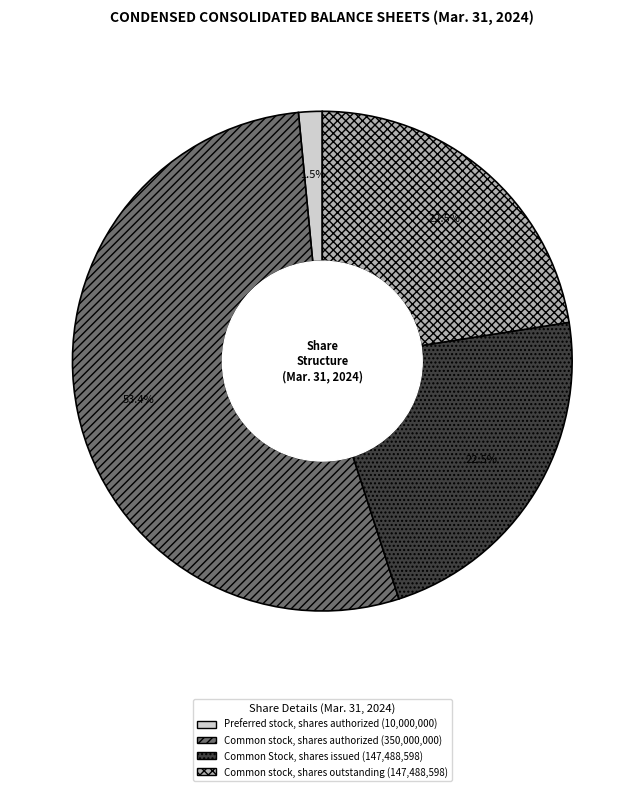

Which category has the biggest portion of the pie?

Common stock, shares authorized